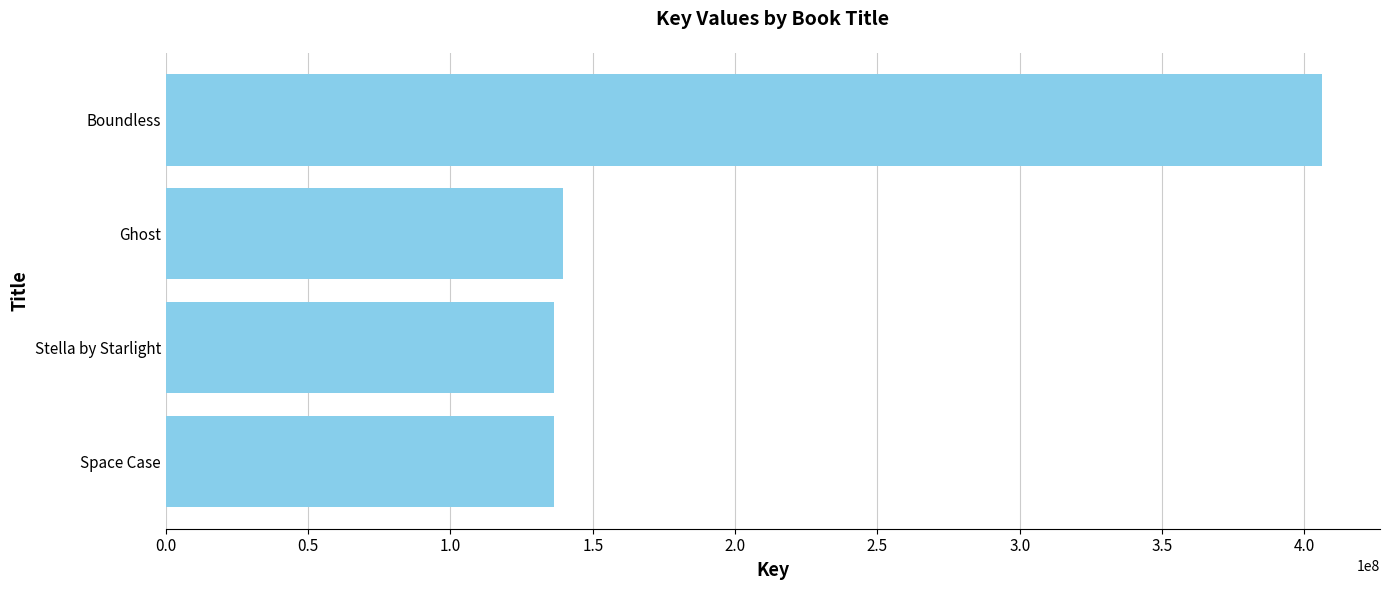

What is the average value?

204621214